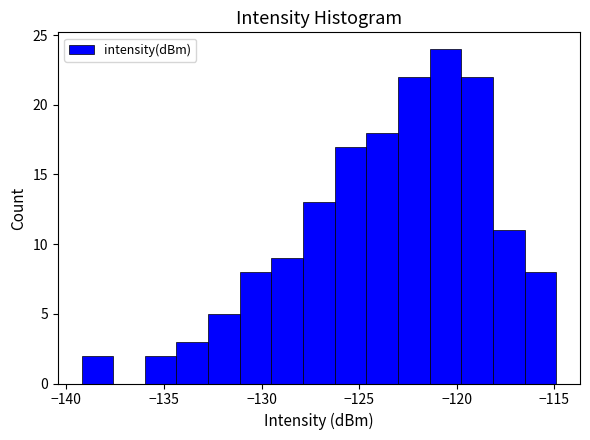

Read against the x-axis, roughly where is the centre of the tallest bar?

-120.5